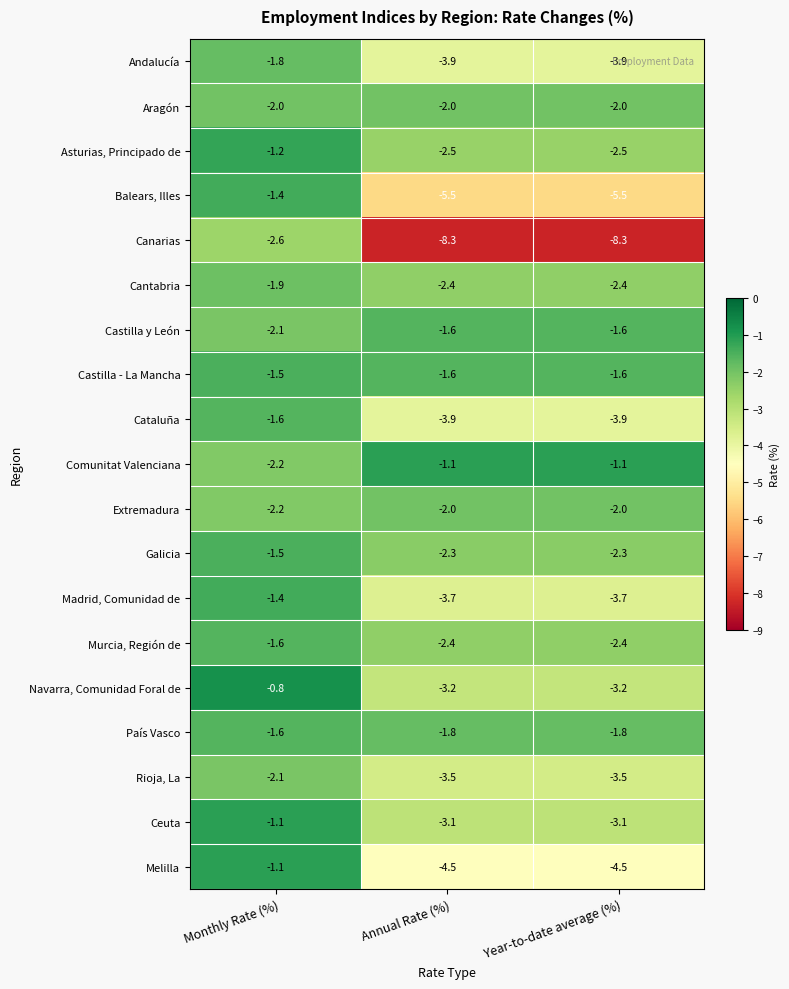

What is the minimum value for Ceuta?

-3.1